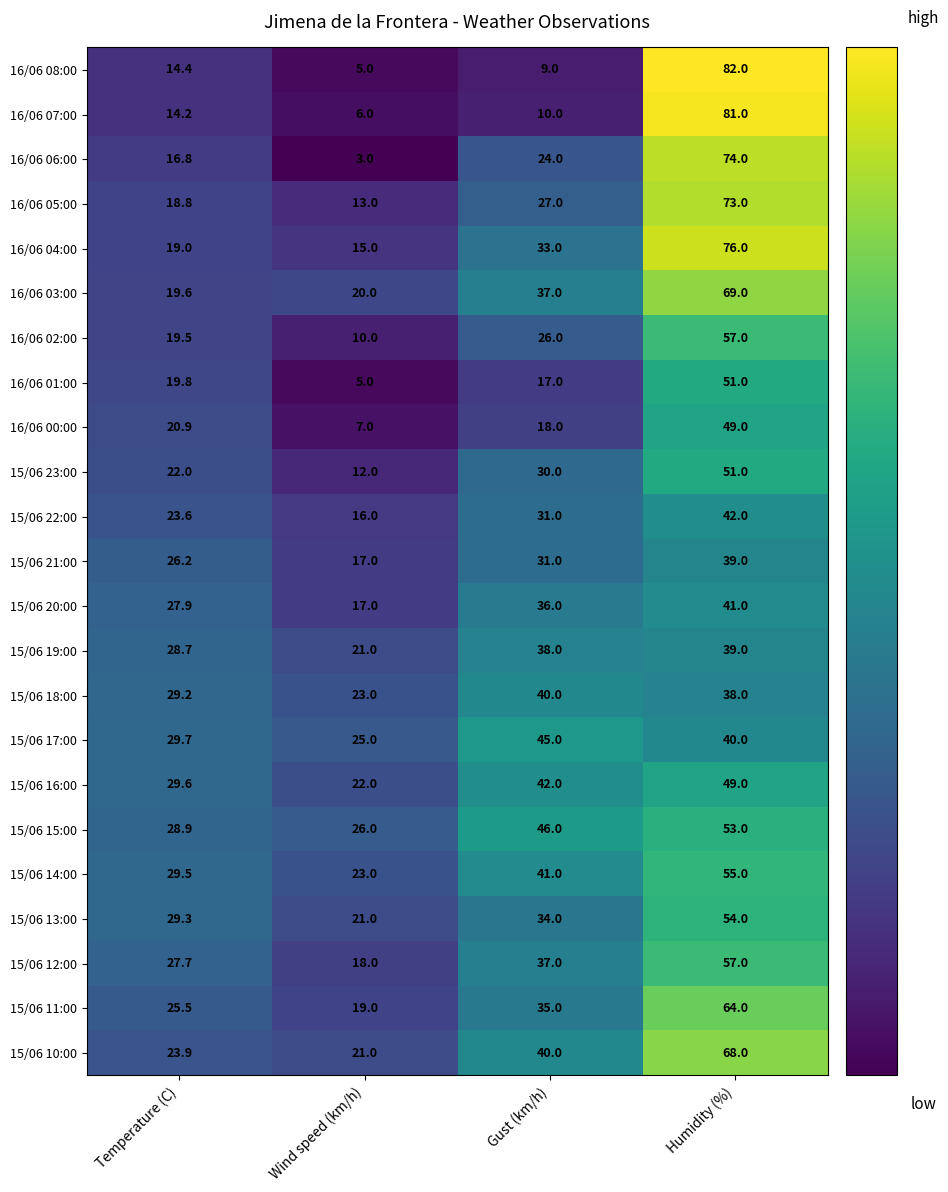

What is the sum of all 15/06 21:00 values?

113.2